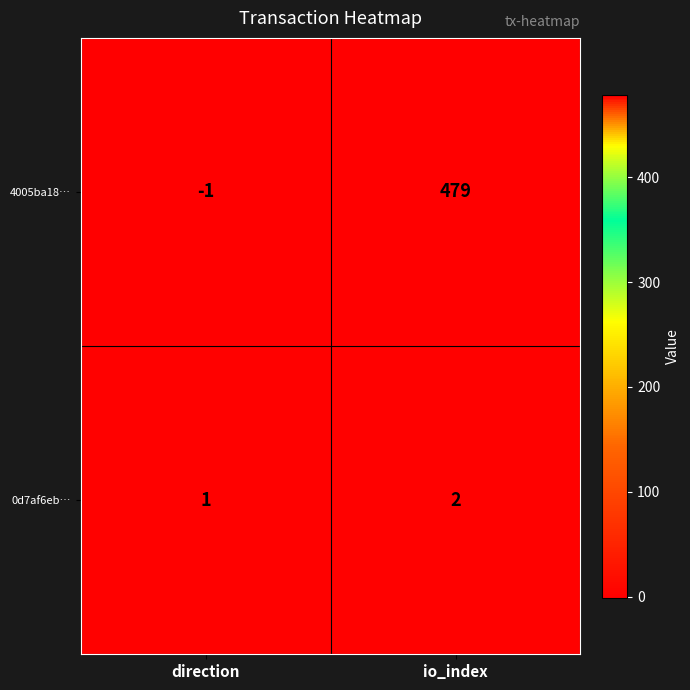

What is the total value across all series at io_index?

481